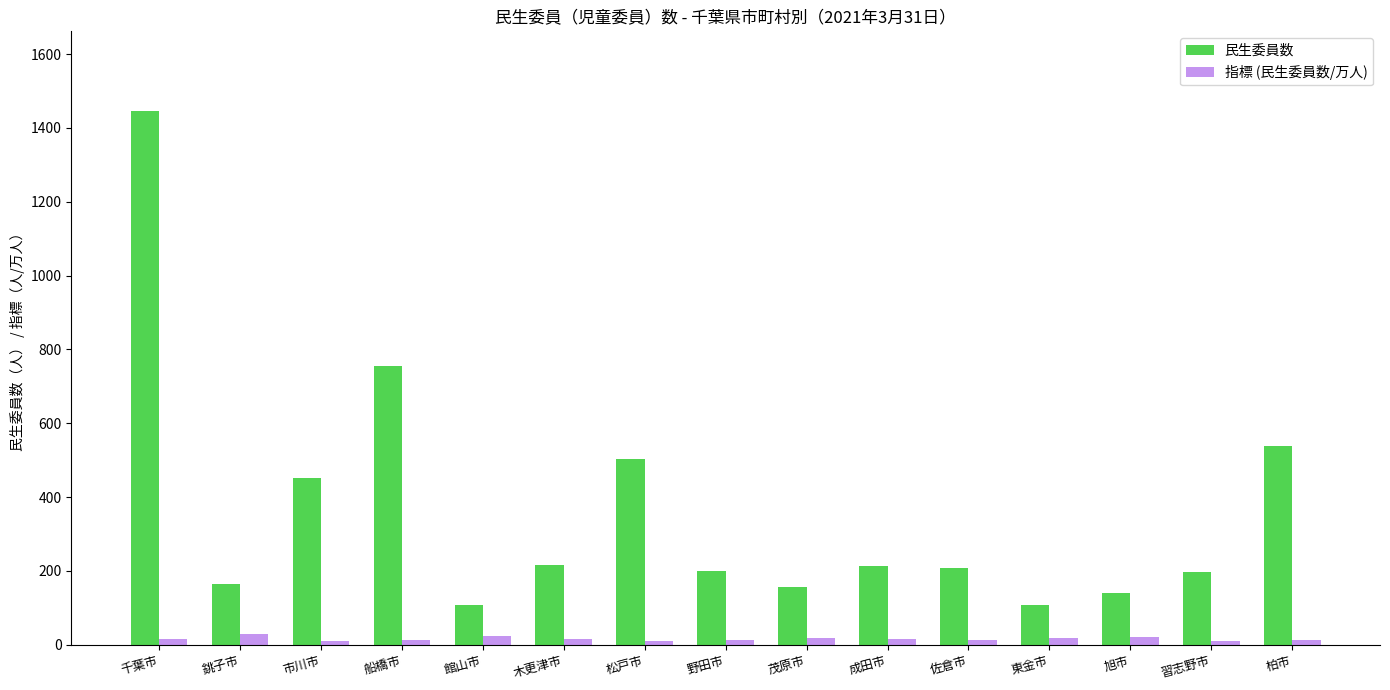

At 旭市, list the series in order from largest to smallest.

民生委員数, 指標 (民生委員数/万人)